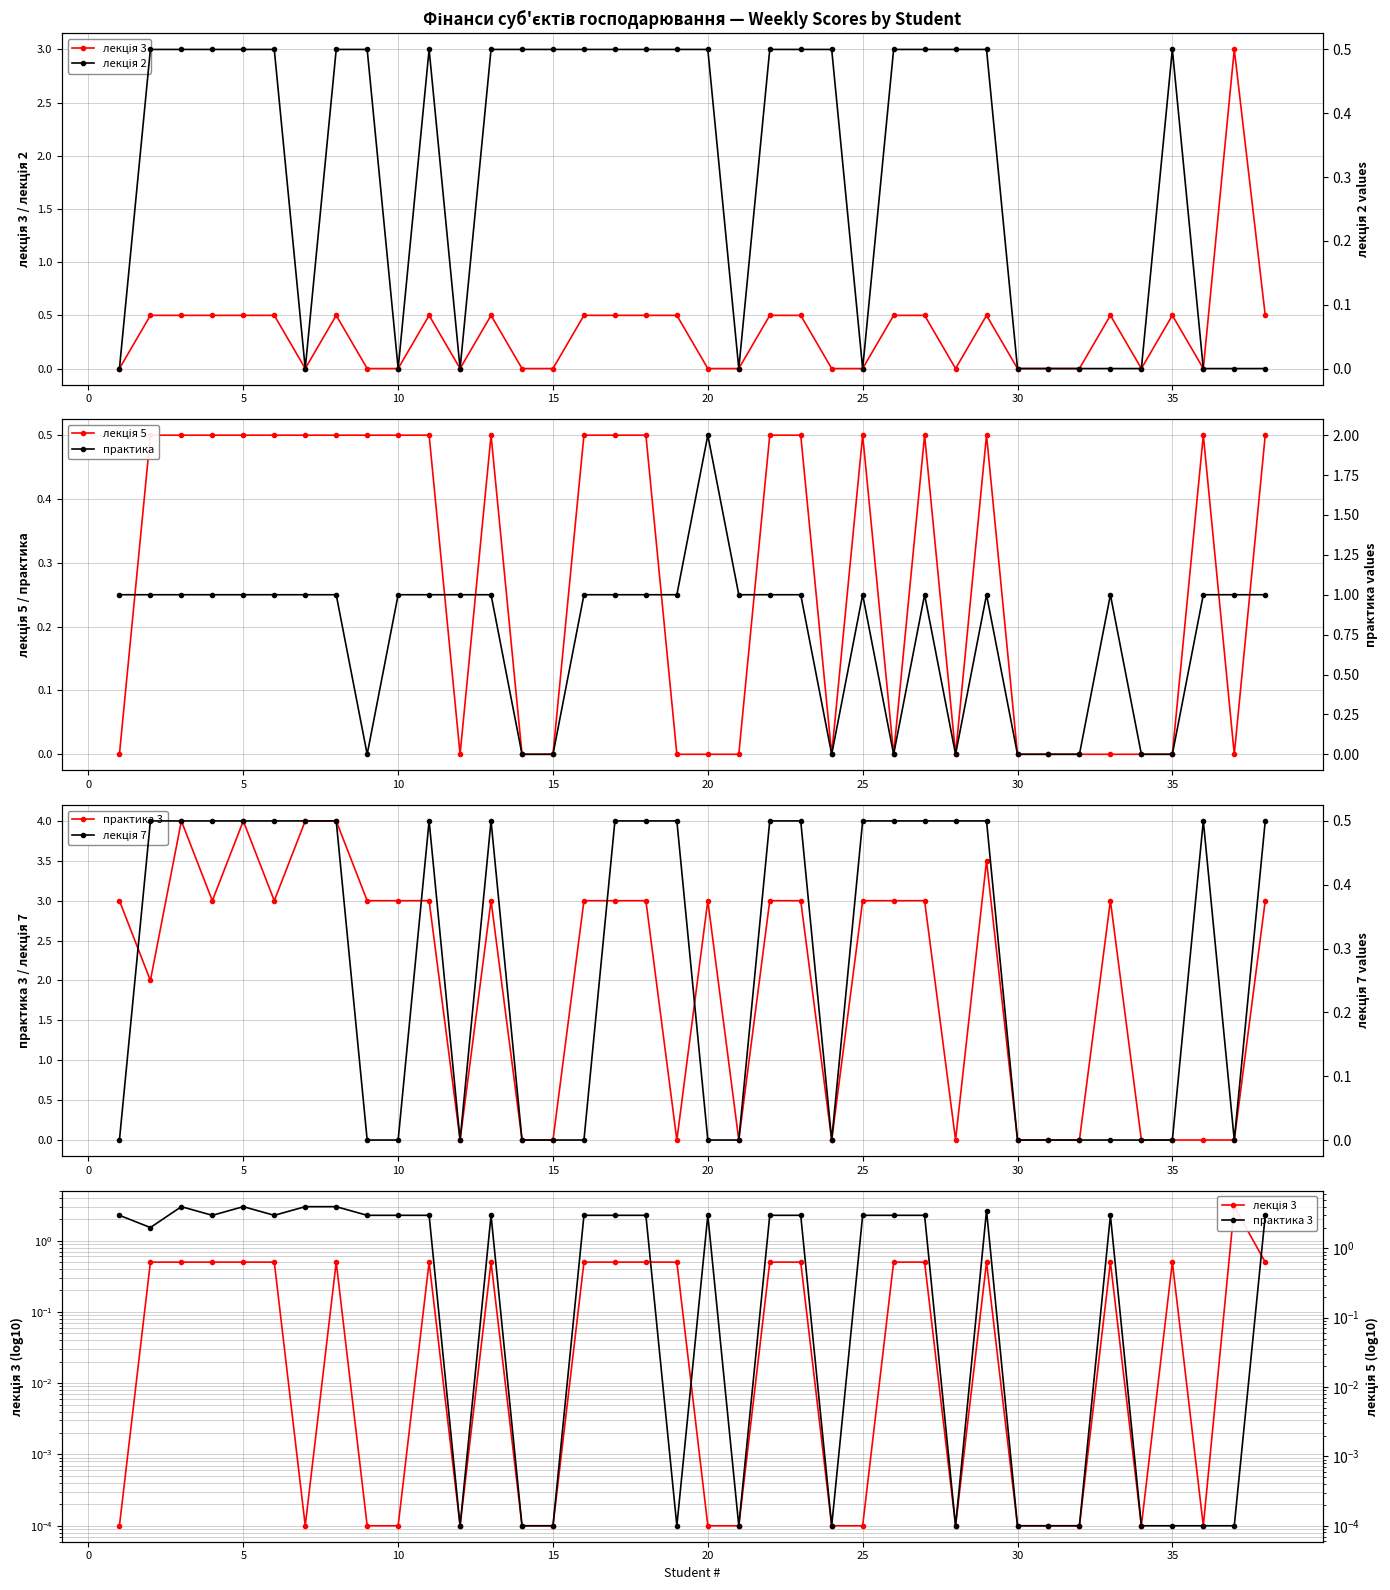

What is the maximum value for практика 3?

4.0